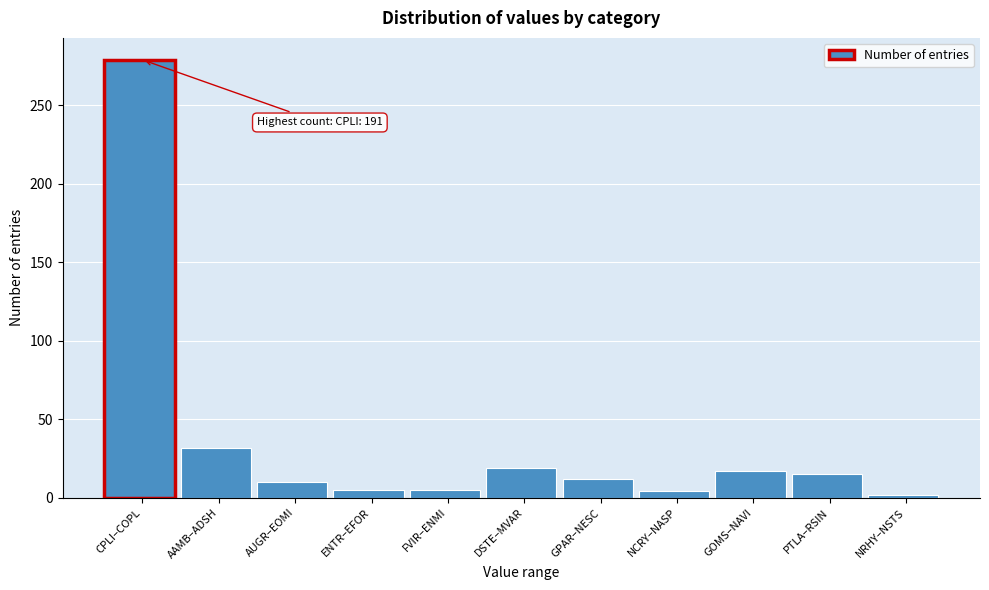

What is the maximum value shown in the chart?

279